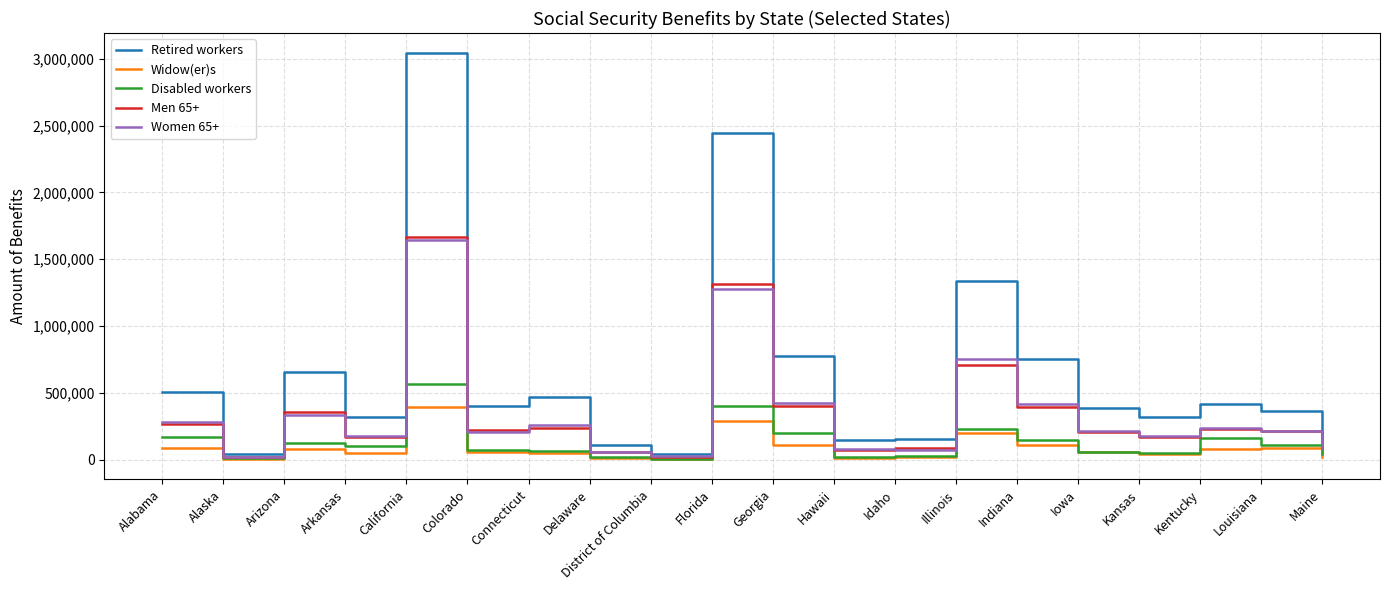

What is the total value across all series at Illinois?

3234331